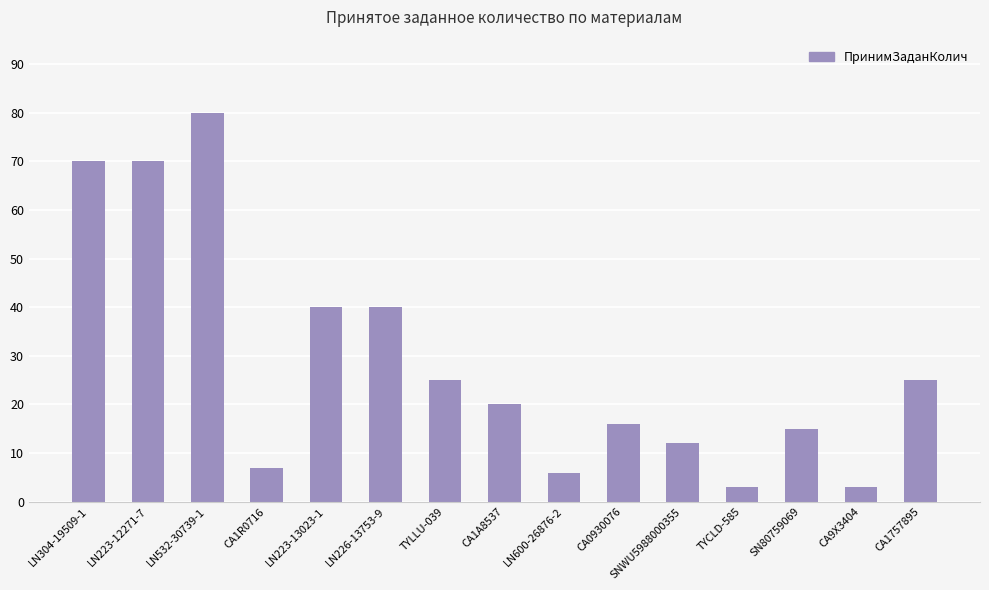

Between CA1R0716 and LN223-13023-1, which is larger?

LN223-13023-1